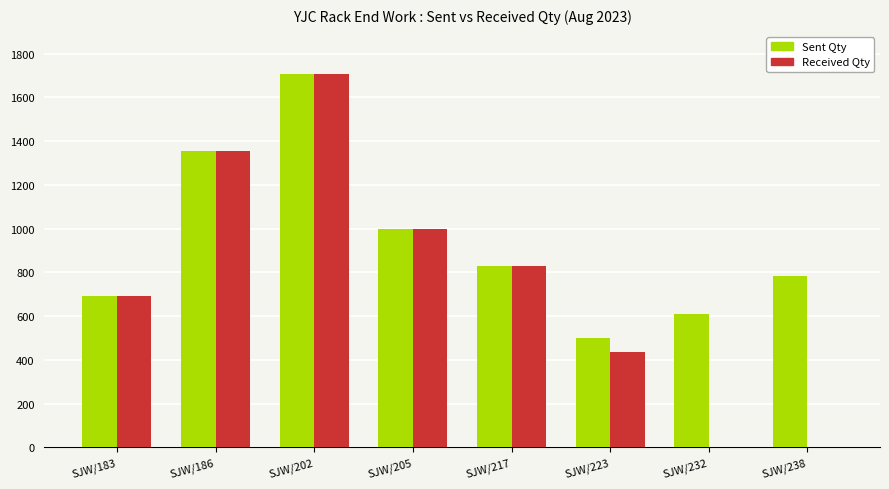

What is the sum of all Sent Qty values?

7474